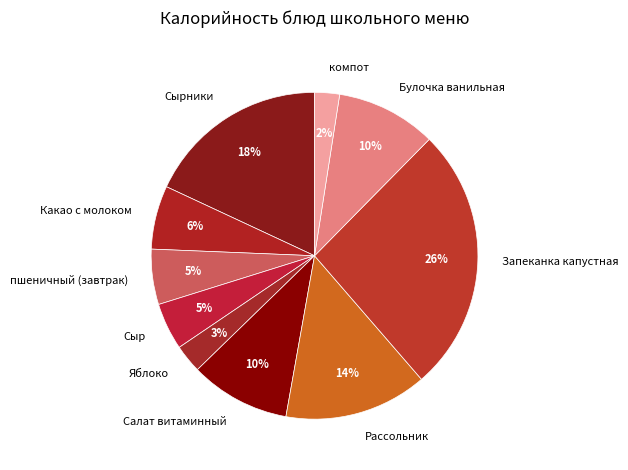

To the nearest percent, what is the average slice percentage?

10%